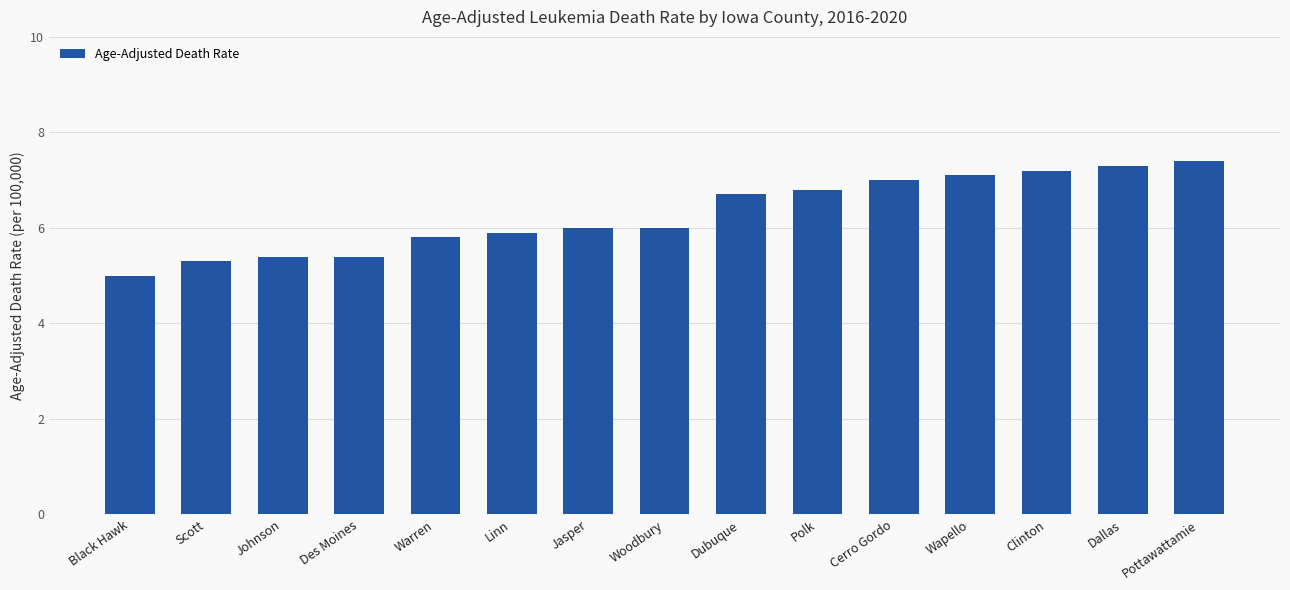

What is the change in value from Scott to Des Moines?

+0.1